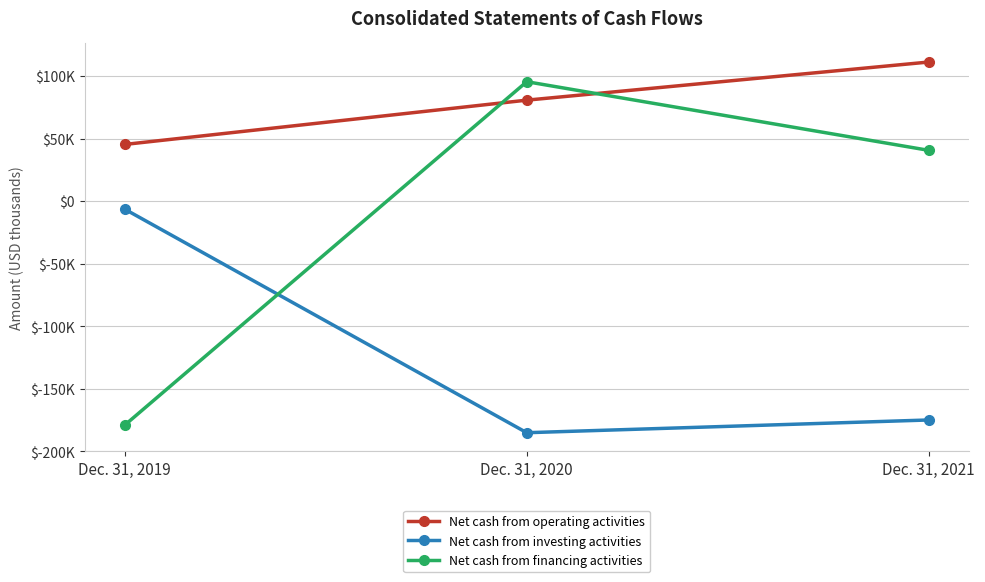

Where is Net cash from financing activities nearest to the value -41852?

Dec. 31, 2021